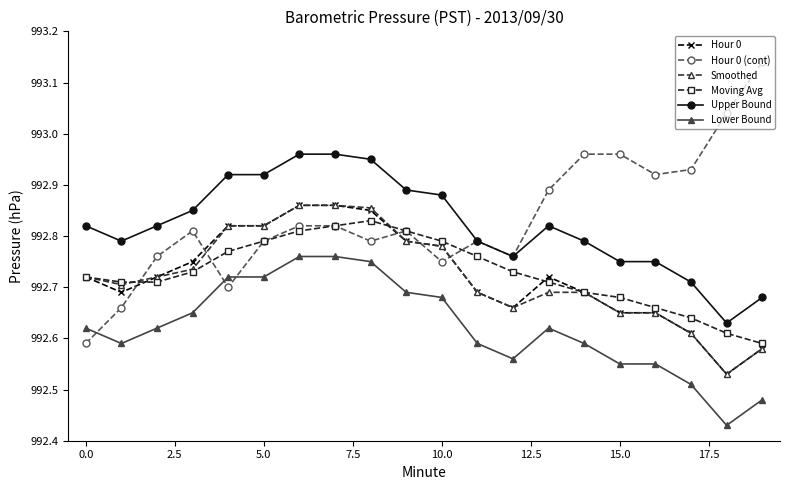

Is this an area chart (filled region under the line)?

No